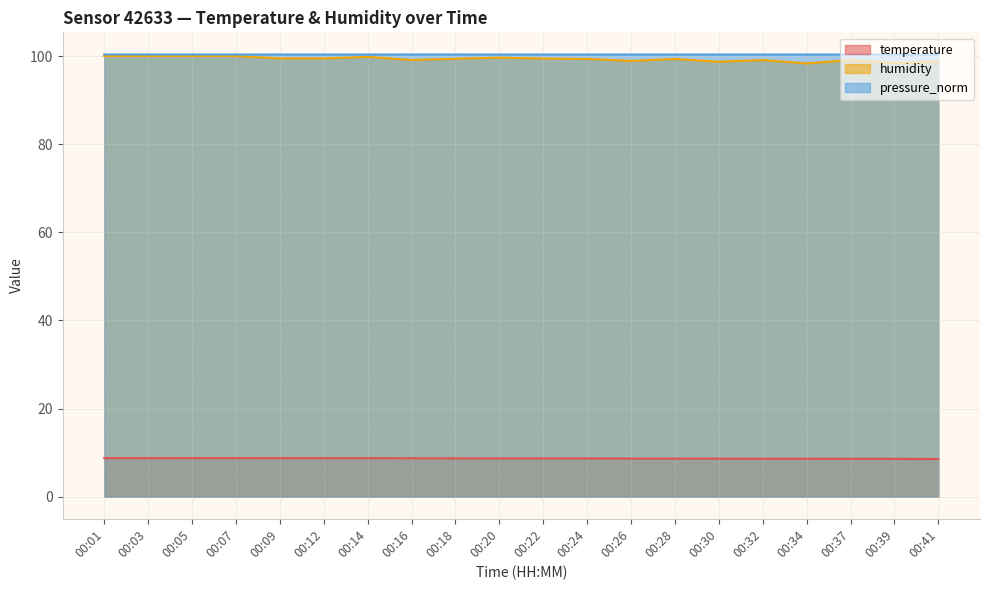

At which category is the sum across all series the highest?

00:01